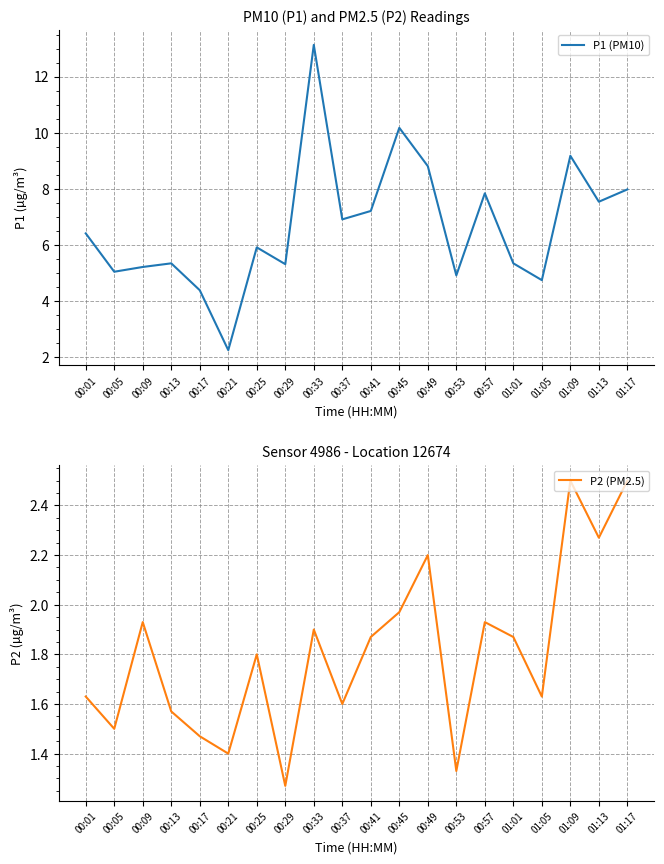

Reading left to right, transcribe all the data shown in this chart.

P1 (PM10): 00:01=6.4	00:05=5.0	00:09=5.2	00:13=5.3	00:17=4.4	00:21=2.2	00:25=5.9	00:29=5.3	00:33=13.1	00:37=6.9	00:41=7.2	00:45=10.2	00:49=8.8	00:53=4.9	00:57=7.8	01:01=5.3	01:05=4.7	01:09=9.2	01:13=7.5	01:17=8.0
P2 (PM2.5): 00:01=1.6	00:05=1.5	00:09=1.9	00:13=1.6	00:17=1.5	00:21=1.4	00:25=1.8	00:29=1.3	00:33=1.9	00:37=1.6	00:41=1.9	00:45=2.0	00:49=2.2	00:53=1.3	00:57=1.9	01:01=1.9	01:05=1.6	01:09=2.5	01:13=2.3	01:17=2.5